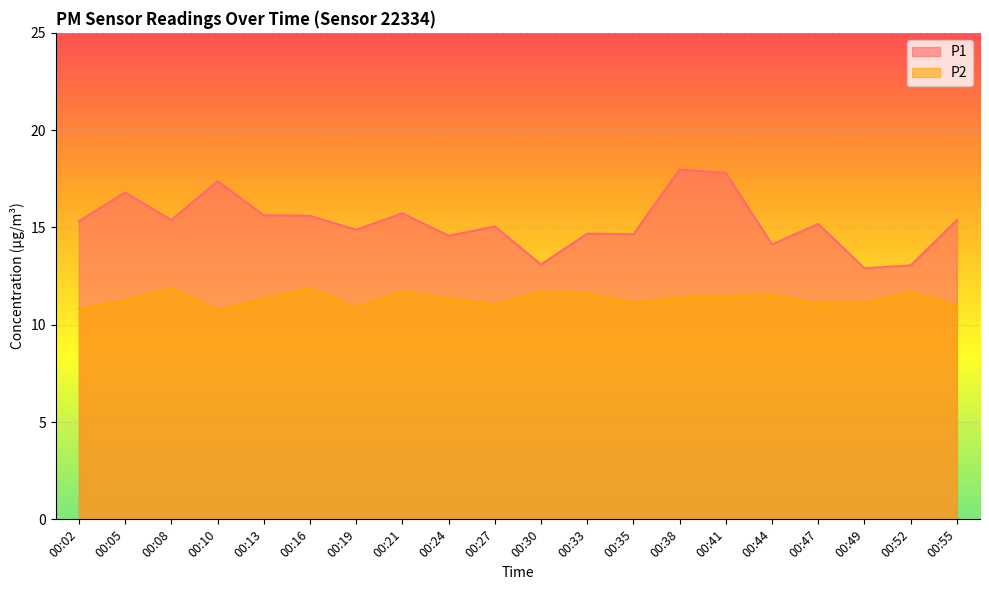

Rank the series at 00:30 from highest to lowest value.

P1, P2